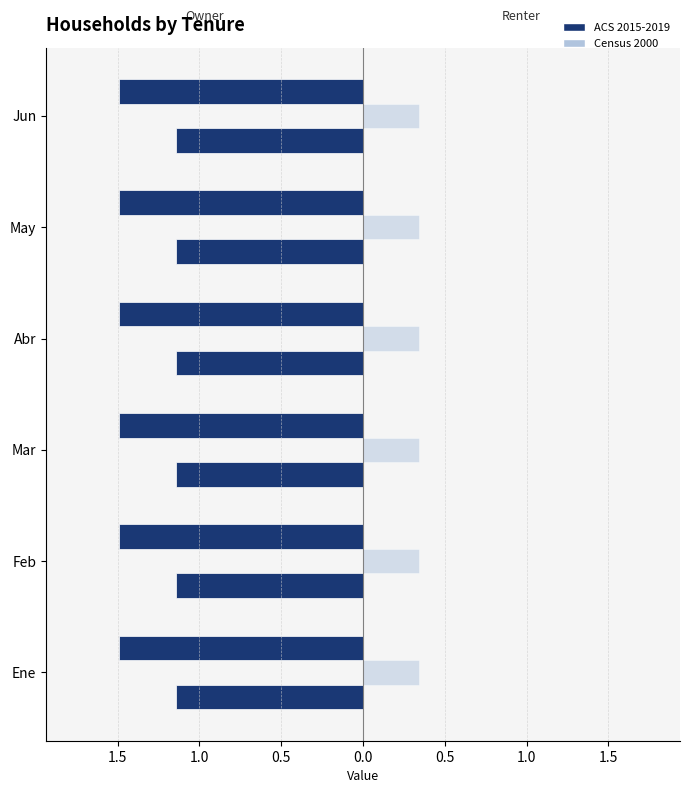

What is the value of the 2010 bar at the 4th from the left?

1.1